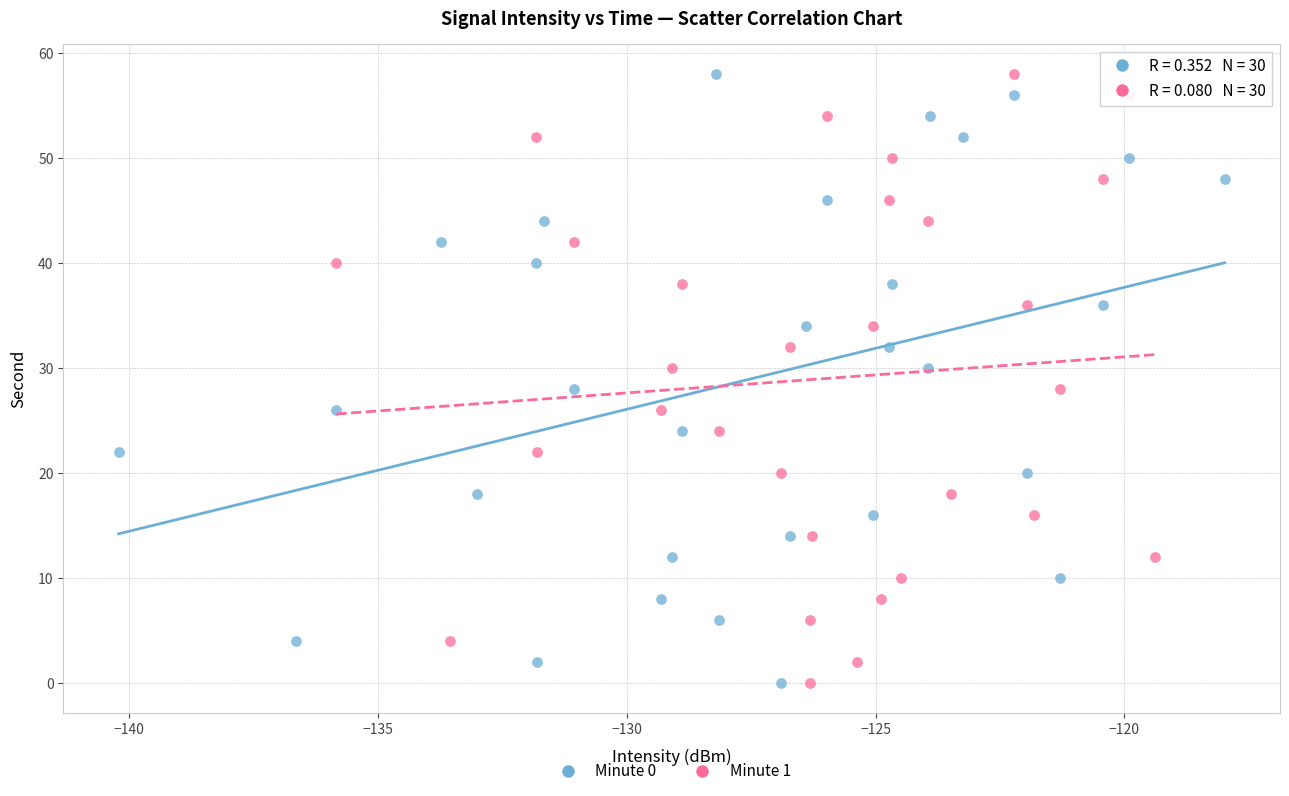

What are all the series names shown in the legend?

Minute 0, Minute 1